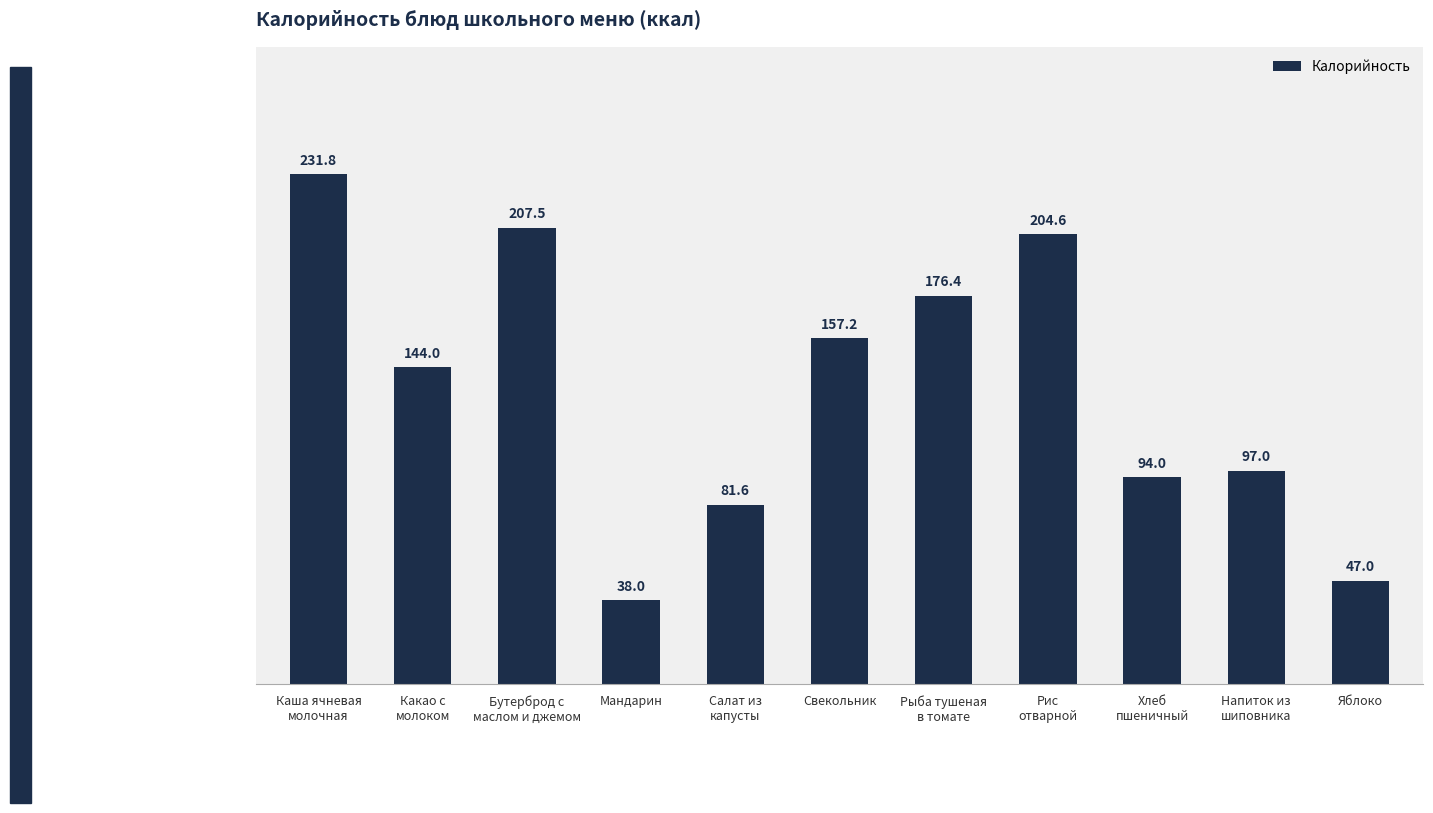

Reading left to right, what are all the values shown in this chart?

231.8	144.0	207.5	38.0	81.6	157.2	176.4	204.6	94.0	97.0	47.0